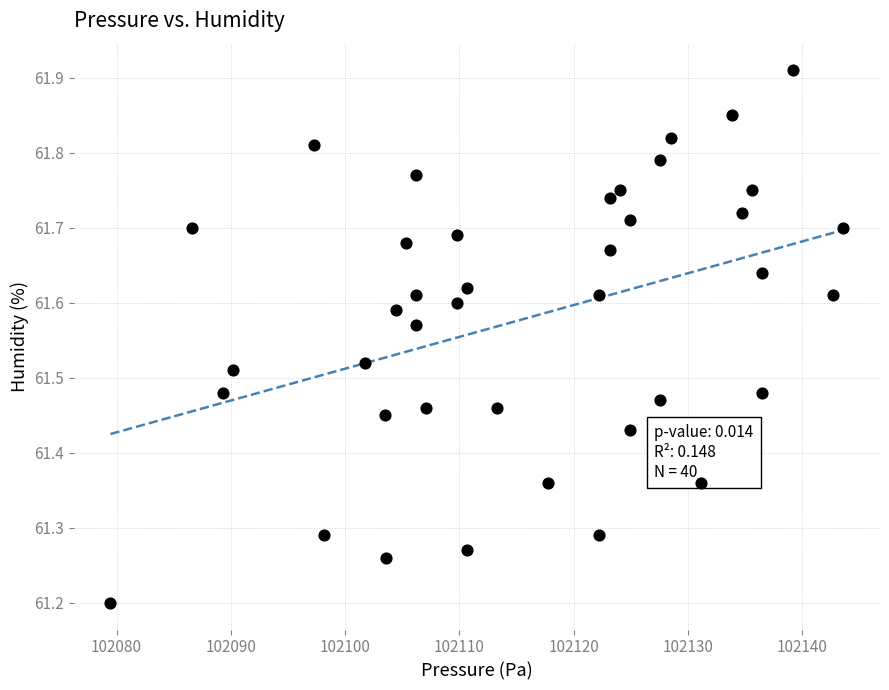

What Y value in the scatter plot is closest to 61?

61.2